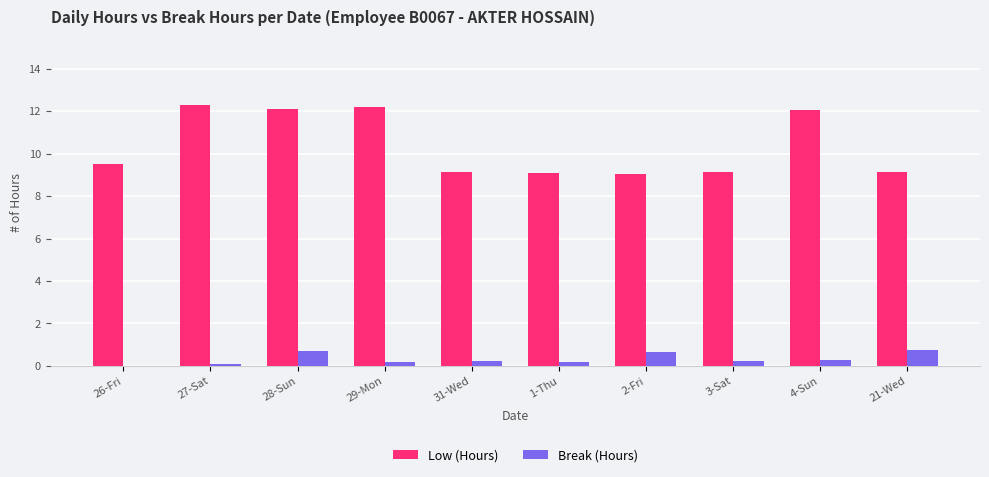

What is the sum of all Low (Hours) values?

103.6